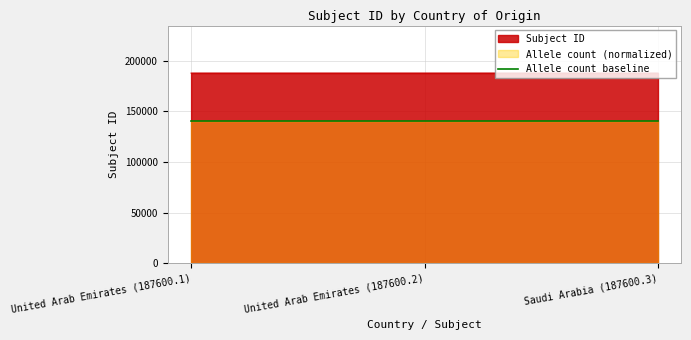

What is the minimum value for Allele count baseline?

140700.2